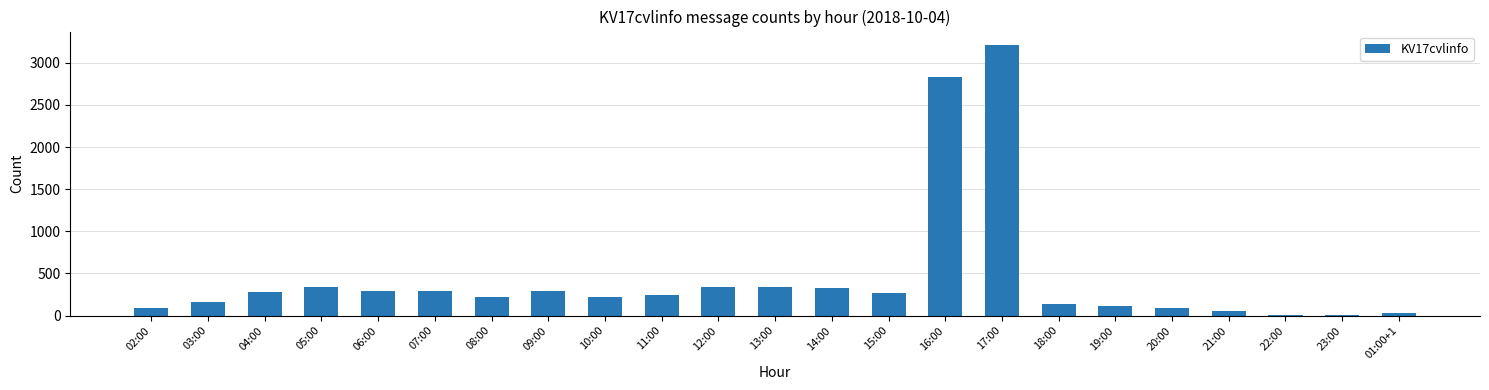

What is the ratio of the value at 07:00 to the value at 10:00?

1.3